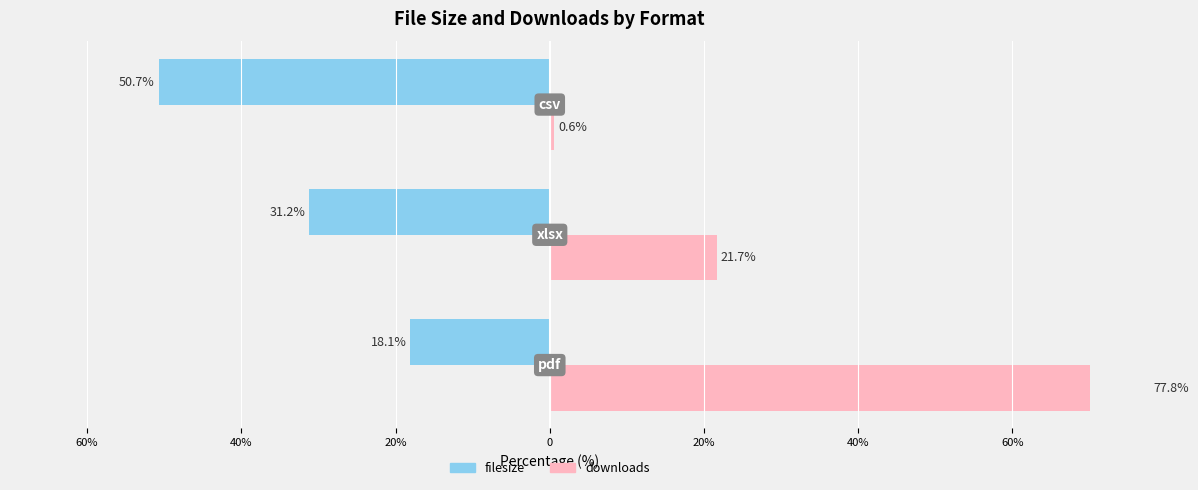

What is the spread (max minus min) of values at 40%?

52.9